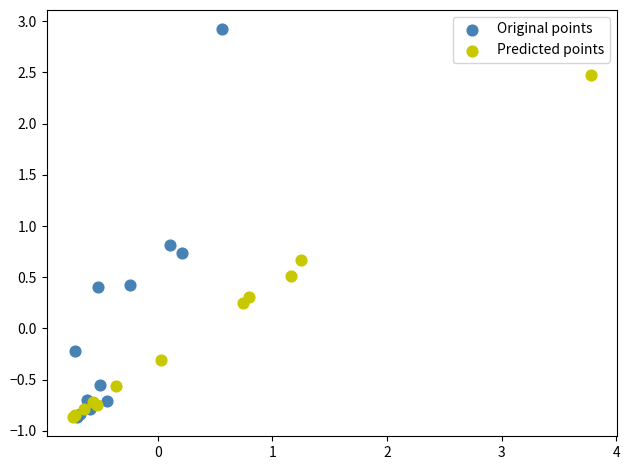

Which series contains the highest Y value?

Original points